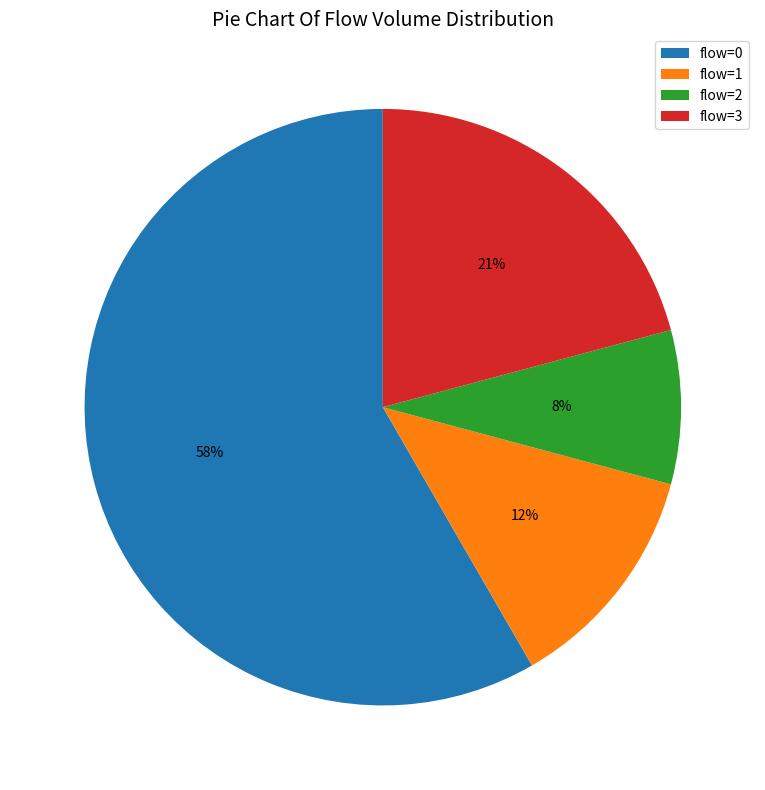

Combined, do flow=0 and flow=2 account for over 50%?

Yes